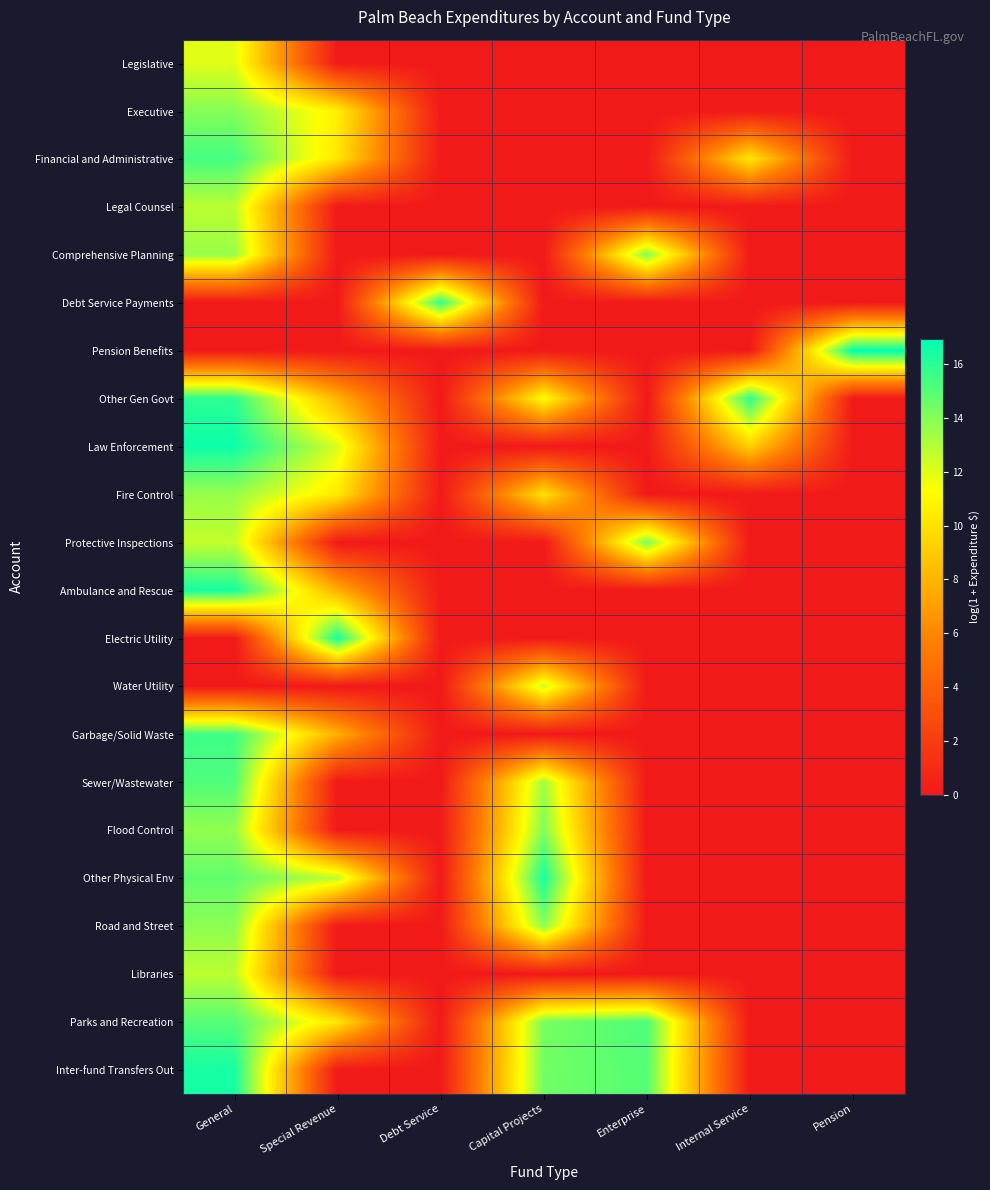

At how many categories does at least one series exceed 9?

7